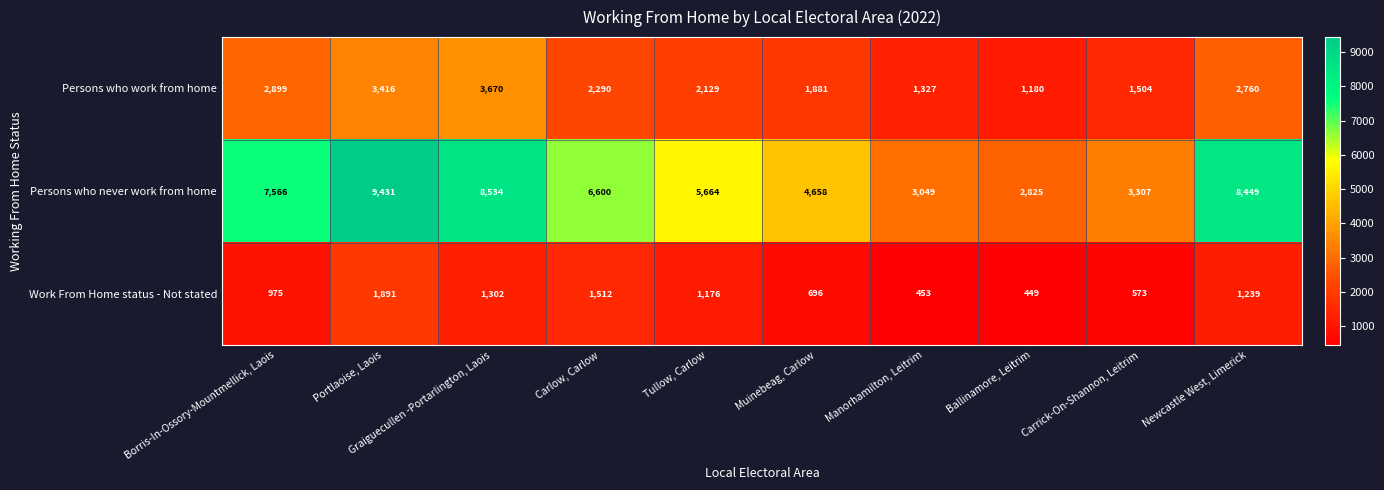

At which category is the sum across all series the highest?

Portlaoise, Laois